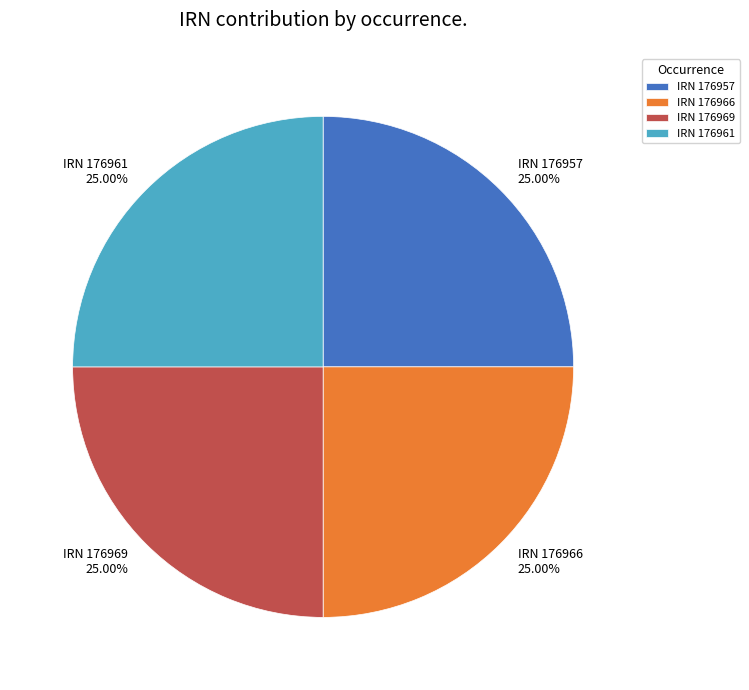

Does any single category account for the majority?

No